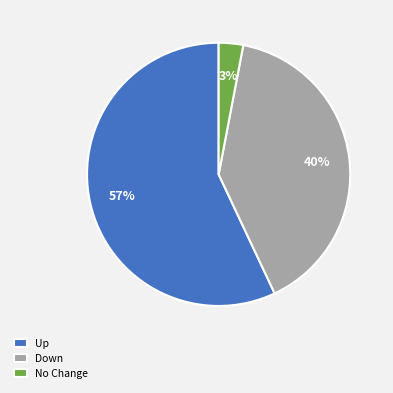

To the nearest percent, what is the difference between the largest and smallest slice percentages?

54%